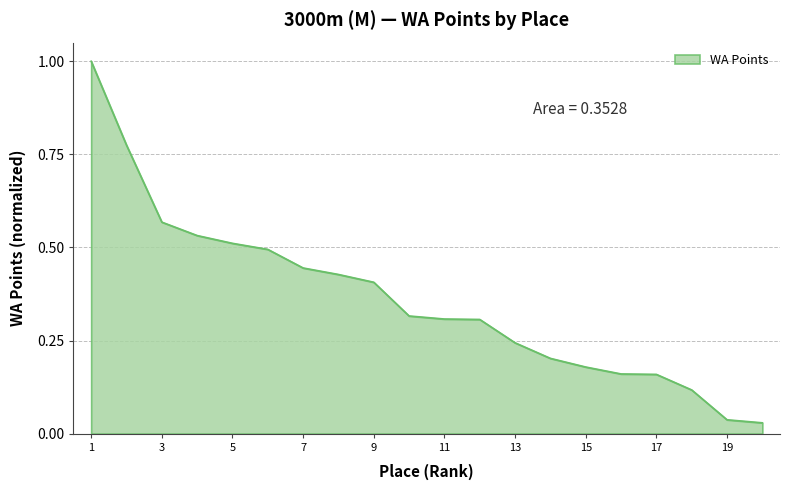

What is the difference between the maximum and minimum values?

1.0